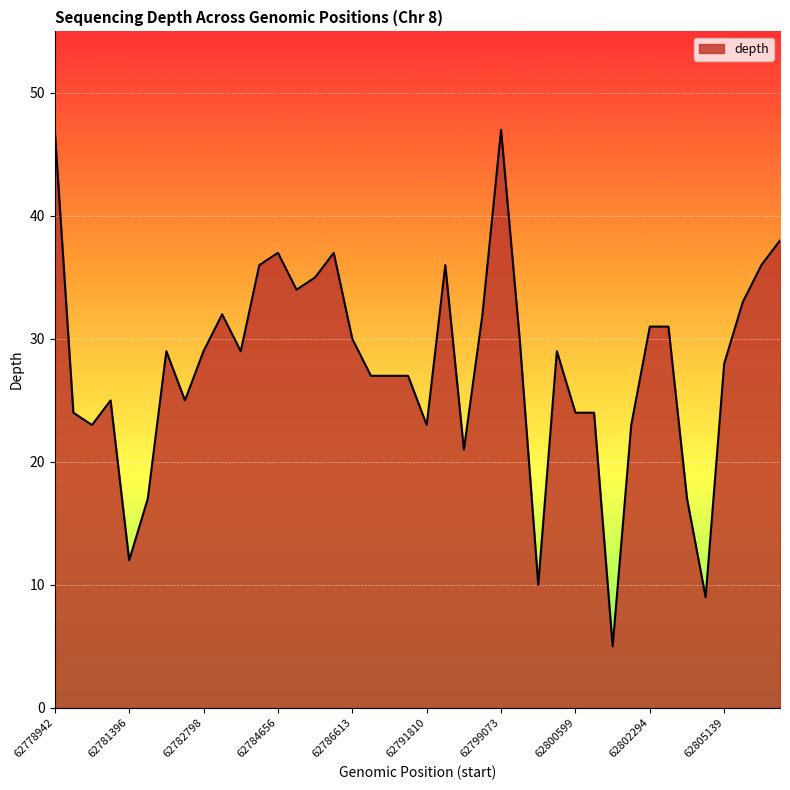

What is the difference between the maximum and minimum values?

42